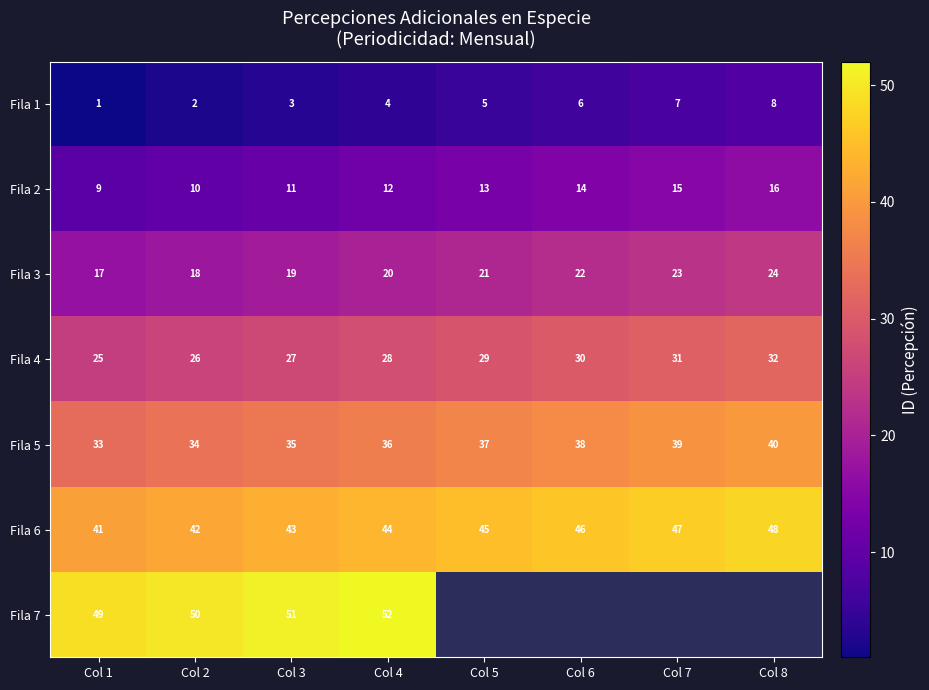

What is the difference between the highest and lowest values at Col 3?

48